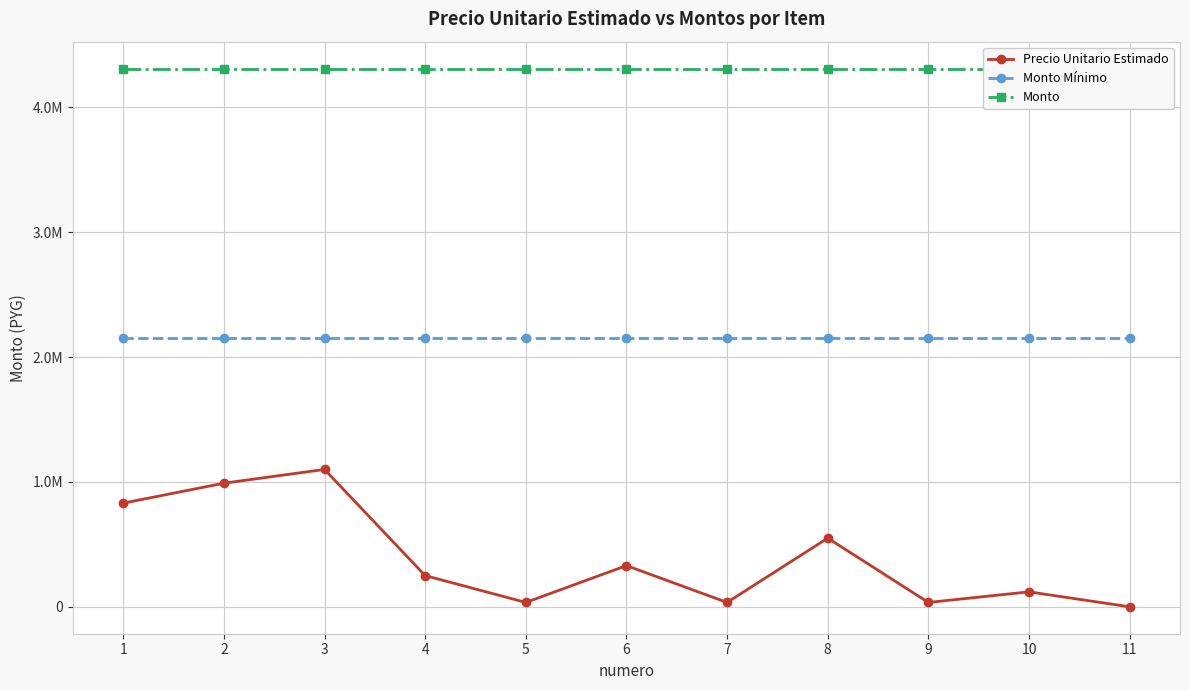

Between 6 and 1, which is larger?

1